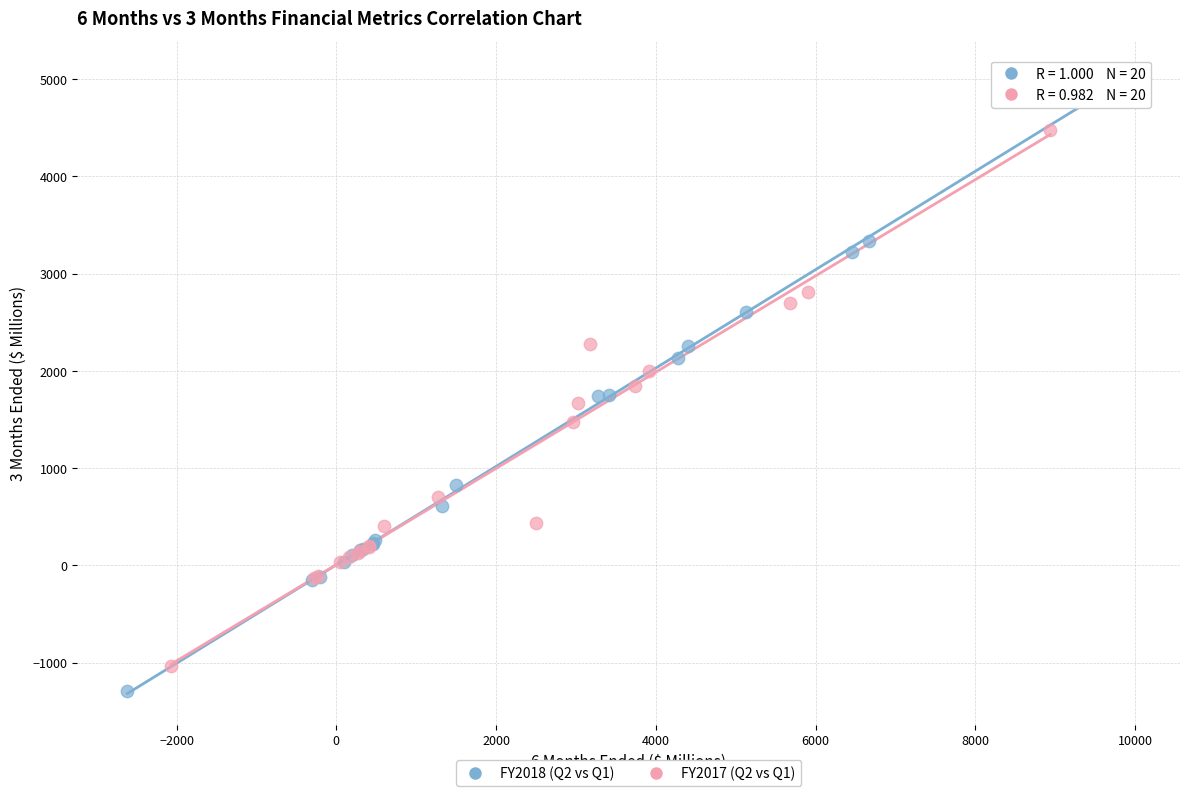

Which series has the largest Y range (max minus min)?

FY2018 (Q2 vs Q1)